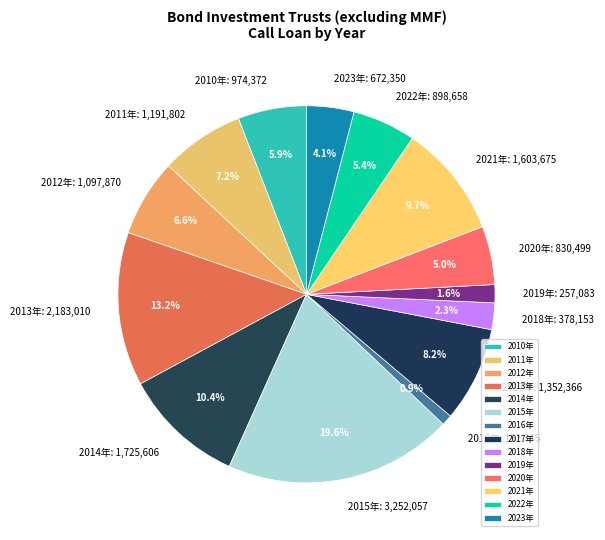

What percentage is the 2019年 slice, to the nearest percent?

2%